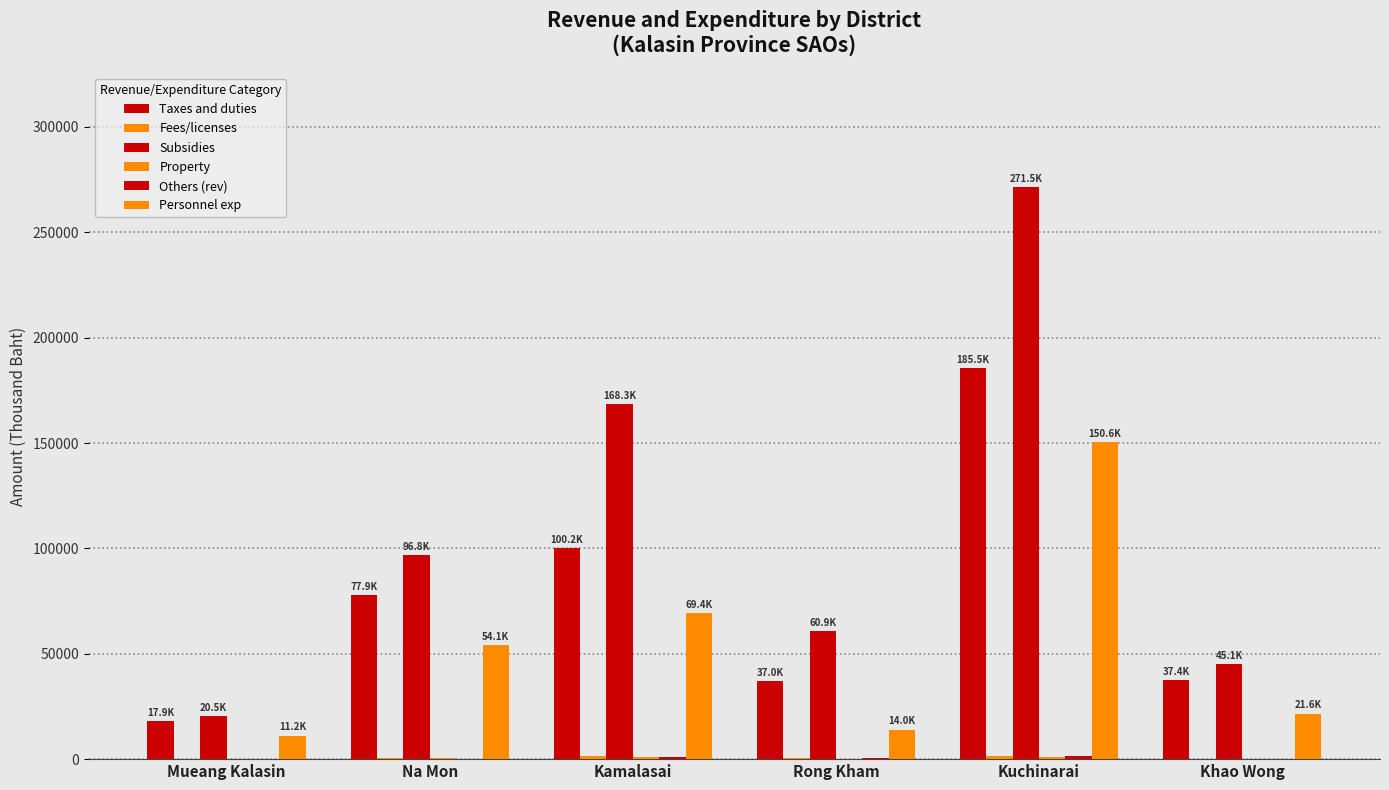

Which has a higher value, Kuchinarai or Na Mon?

Kuchinarai